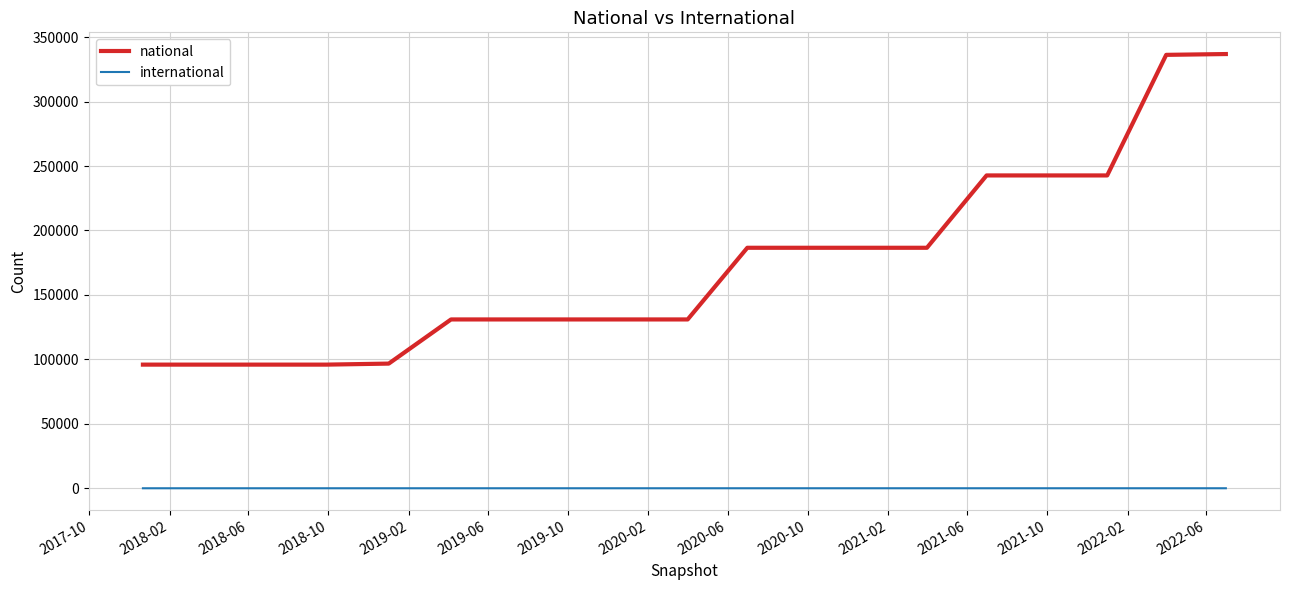

Count the international values in the range 3 to 8.

15